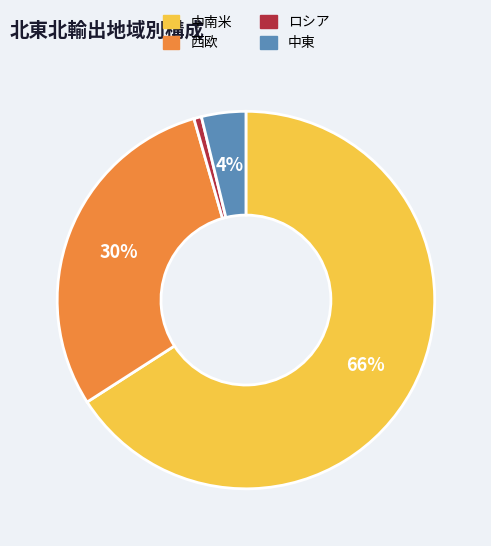

Is there a majority slice in this chart?

Yes